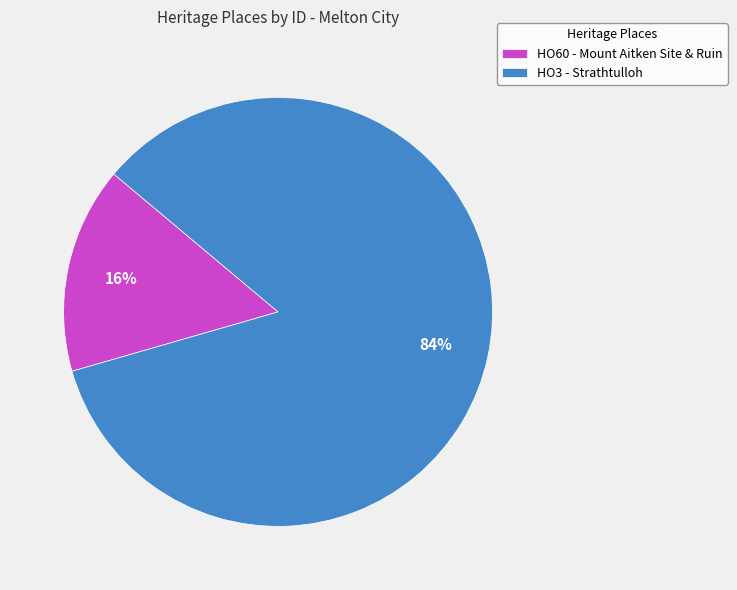

Rank the categories by value from lowest to highest.

HO60 - Mount Aitken Site & Ruin, HO3 - Strathtulloh